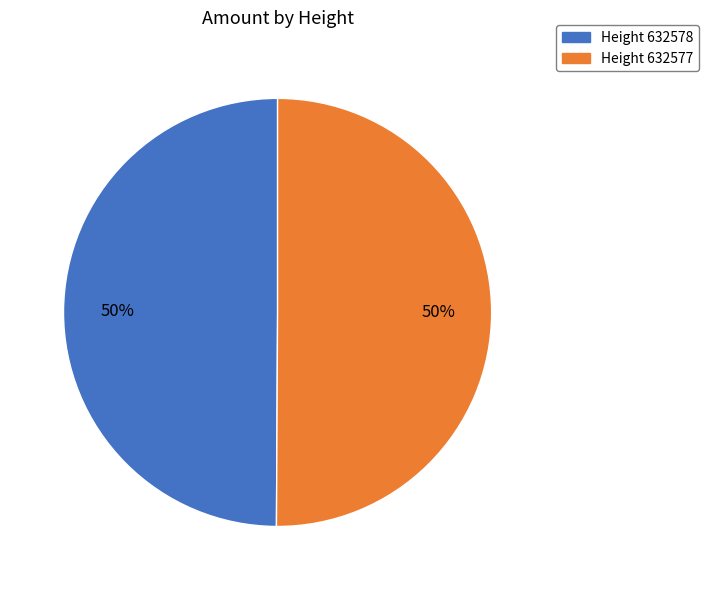

How many segments does this pie chart have?

2